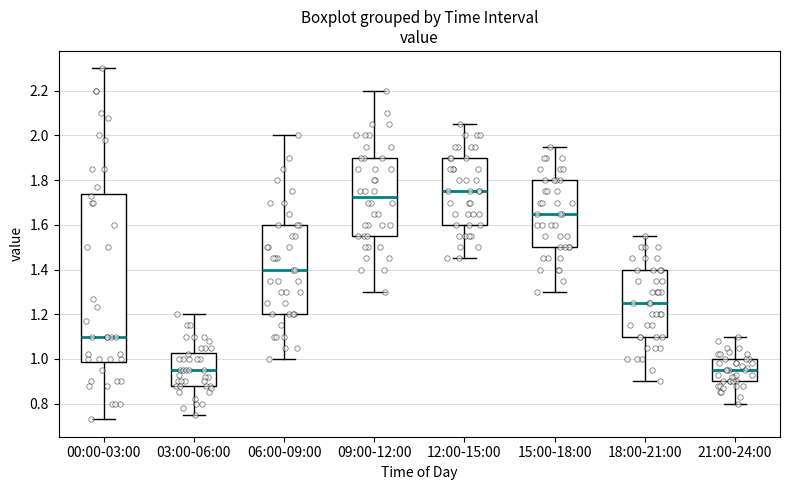

Reading left to right, read every box against the y-axis: the position of its median line, the range the box covers, and the ends of its whiskers. The values are not printed on the chart, so give them approximately, as read against the axis.

00:00-03:00: median 1.10, box 0.98 to 1.74, whiskers 0.74 to 2.30
03:00-06:00: median 0.96, box 0.88 to 1.02, whiskers 0.76 to 1.20
06:00-09:00: median 1.40, box 1.20 to 1.60, whiskers 1.00 to 2.00
09:00-12:00: median 1.72, box 1.56 to 1.90, whiskers 1.30 to 2.20
12:00-15:00: median 1.76, box 1.60 to 1.90, whiskers 1.46 to 2.06
15:00-18:00: median 1.66, box 1.50 to 1.80, whiskers 1.30 to 1.96
18:00-21:00: median 1.26, box 1.10 to 1.40, whiskers 0.90 to 1.56
21:00-24:00: median 0.96, box 0.90 to 1.00, whiskers 0.80 to 1.10